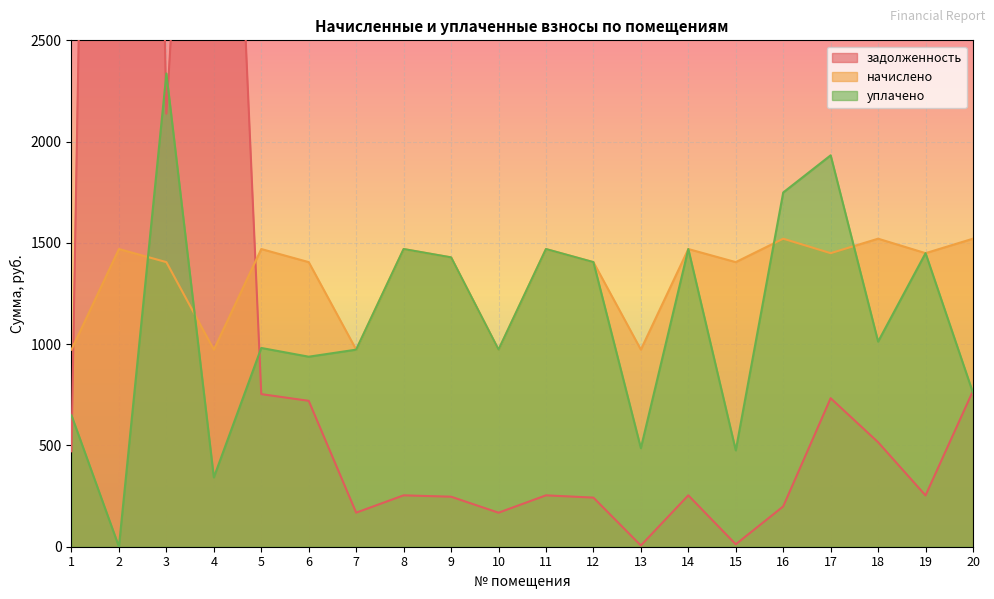

Does the chart display data point markers on the line(s)?

No